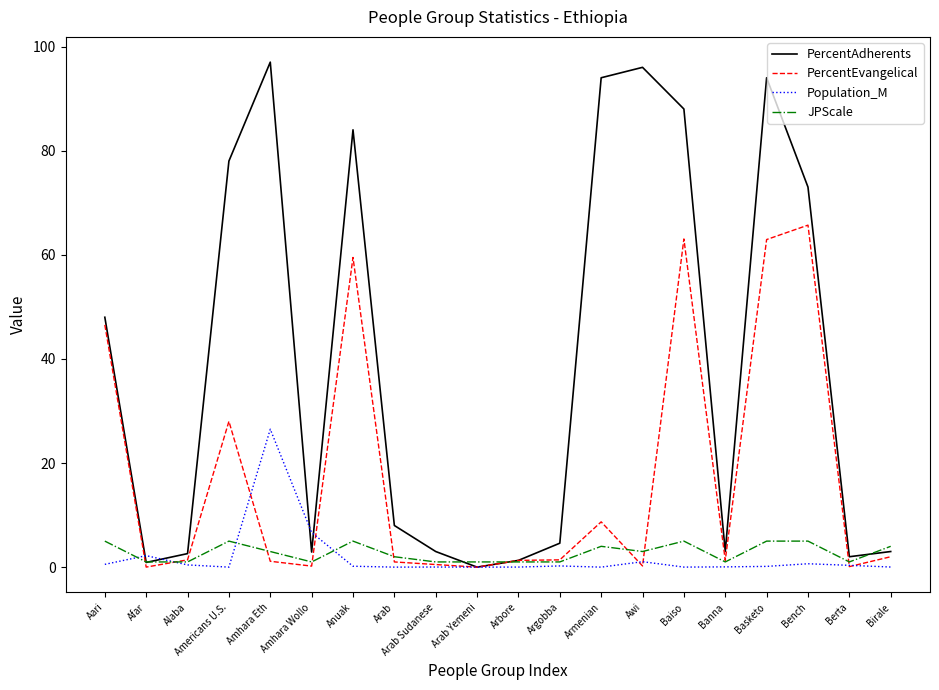

Which series has the largest total across all categories?

PercentAdherents